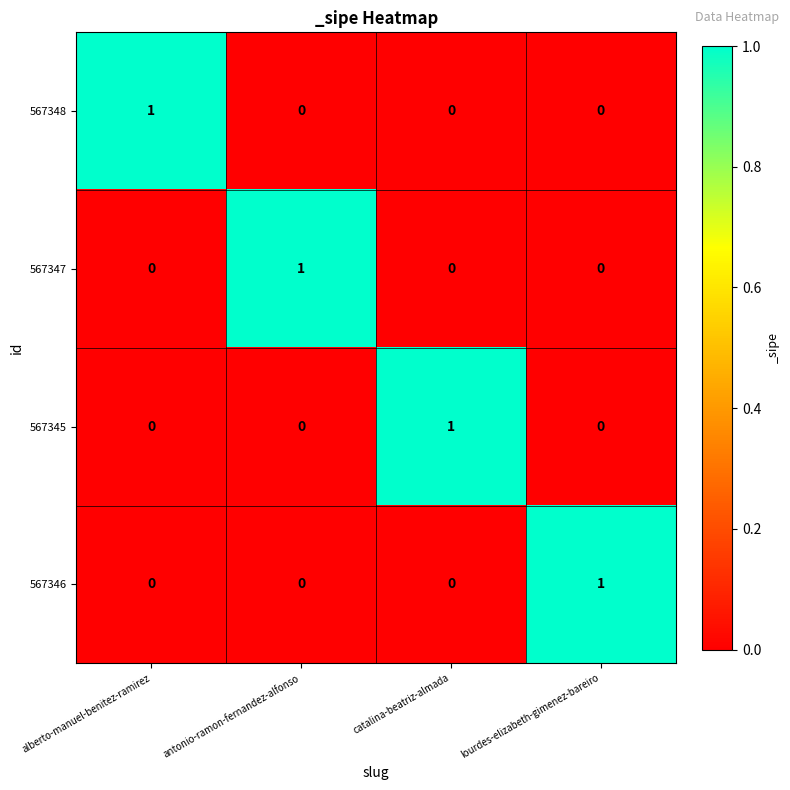

The value of 567345 at catalina-beatriz-almada is 1. True or false?

True